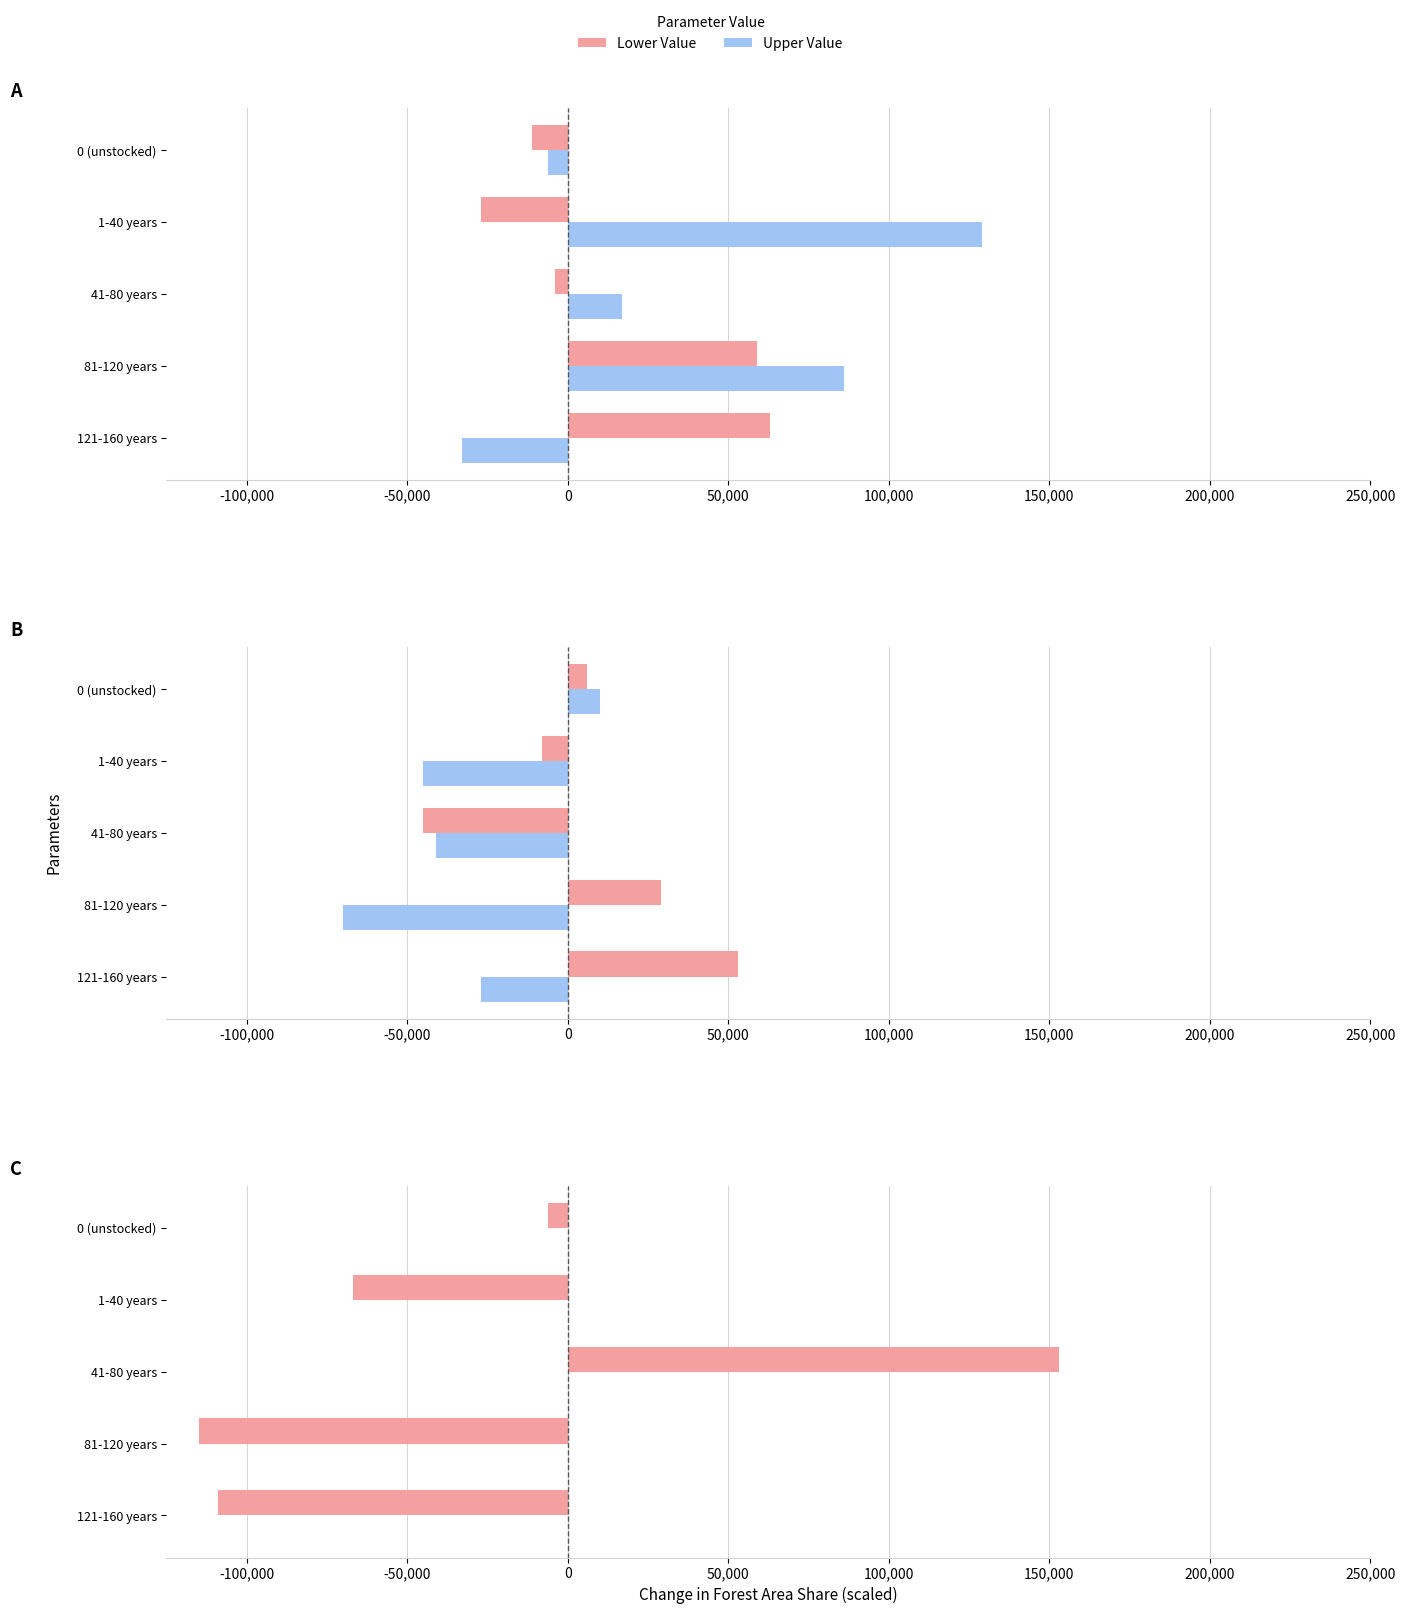

At how many categories does at least one series exceed 94348?

2